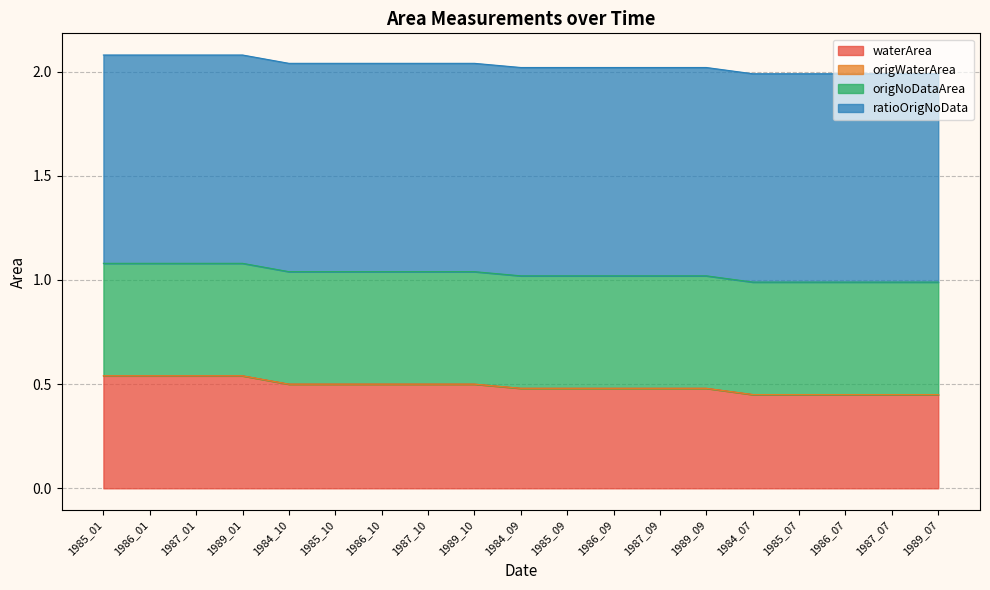

True or false: waterArea and origNoDataArea cross at least once.

False